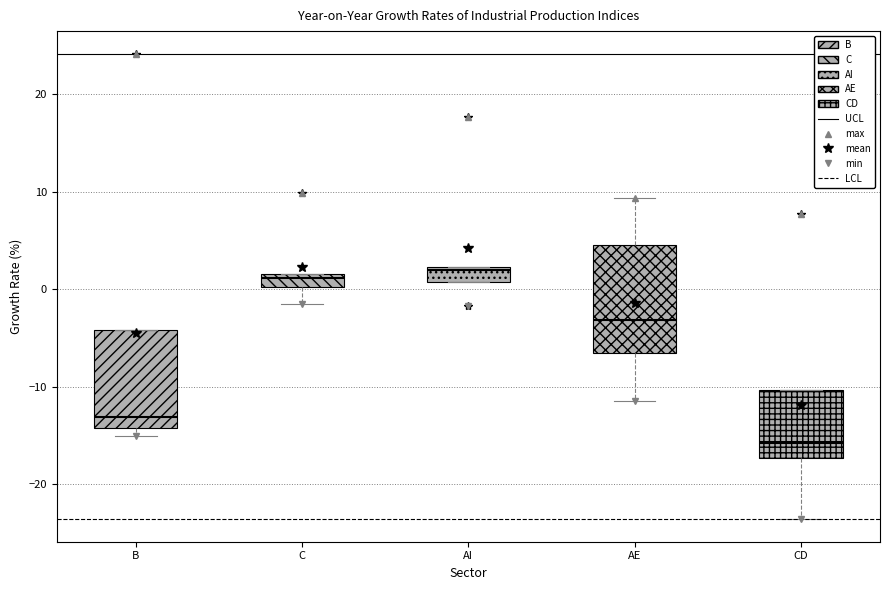

Where is the lower edge of the box for AI on the y-axis? The values are not printed on the chart, so give them approximately, as read against the axis.

1